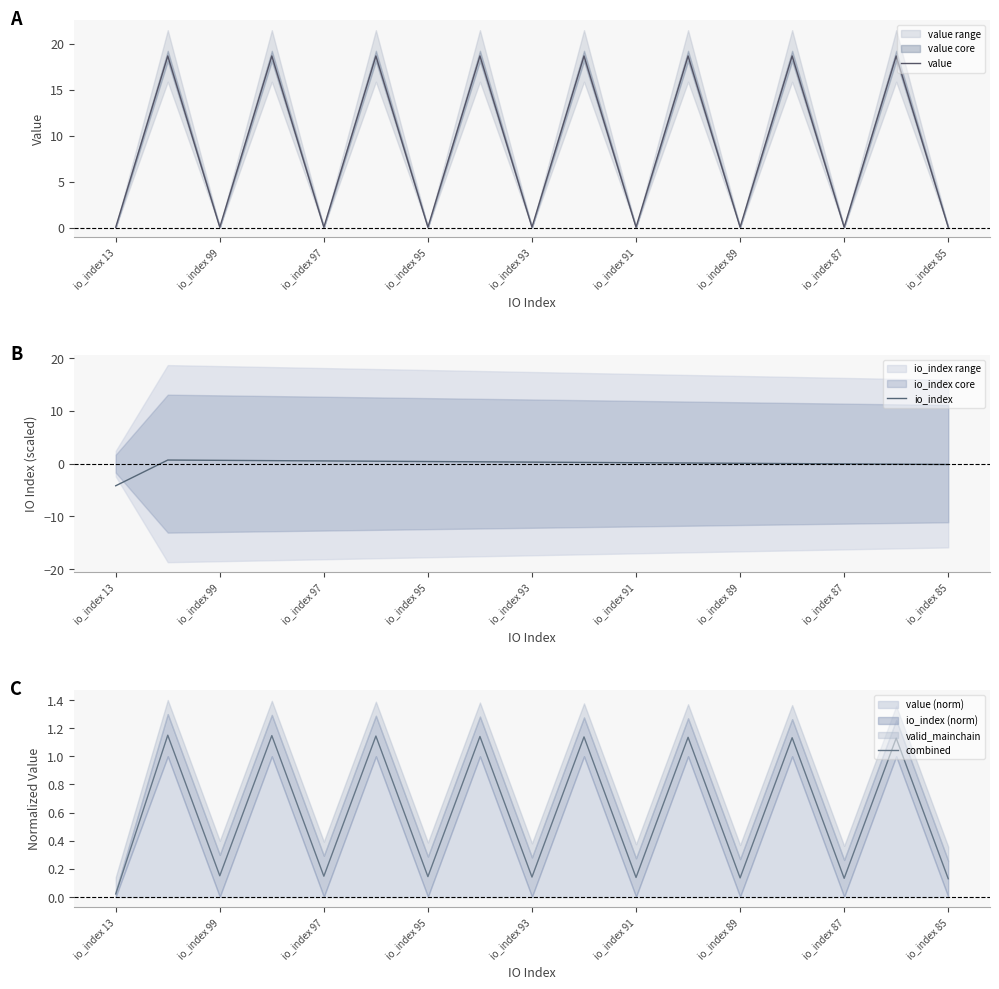

At which label does combined reach its minimum?

io_index 13